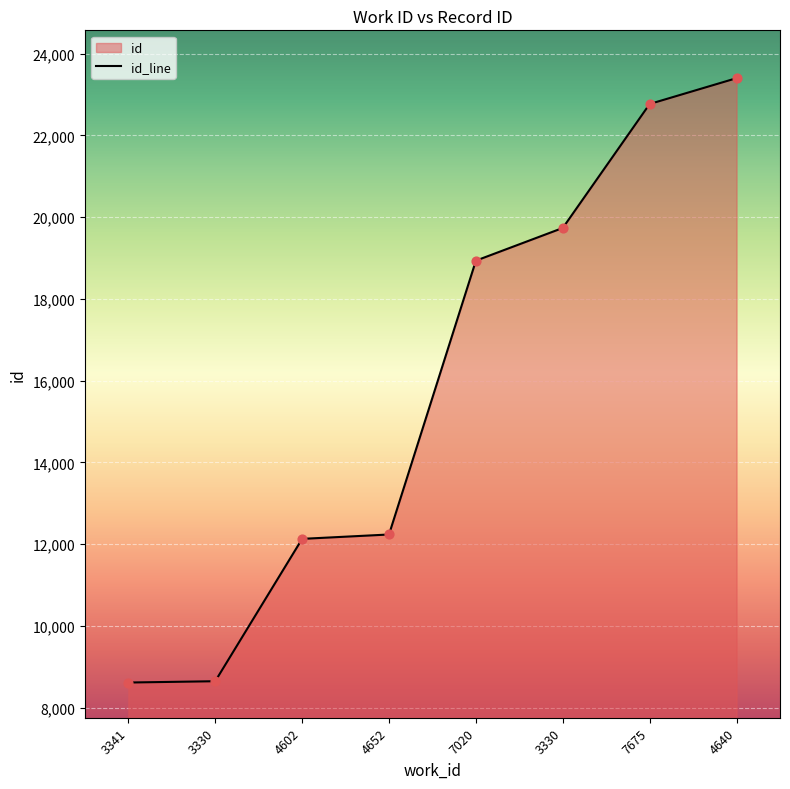

Which has a higher value, 3330 or 4602?

3330